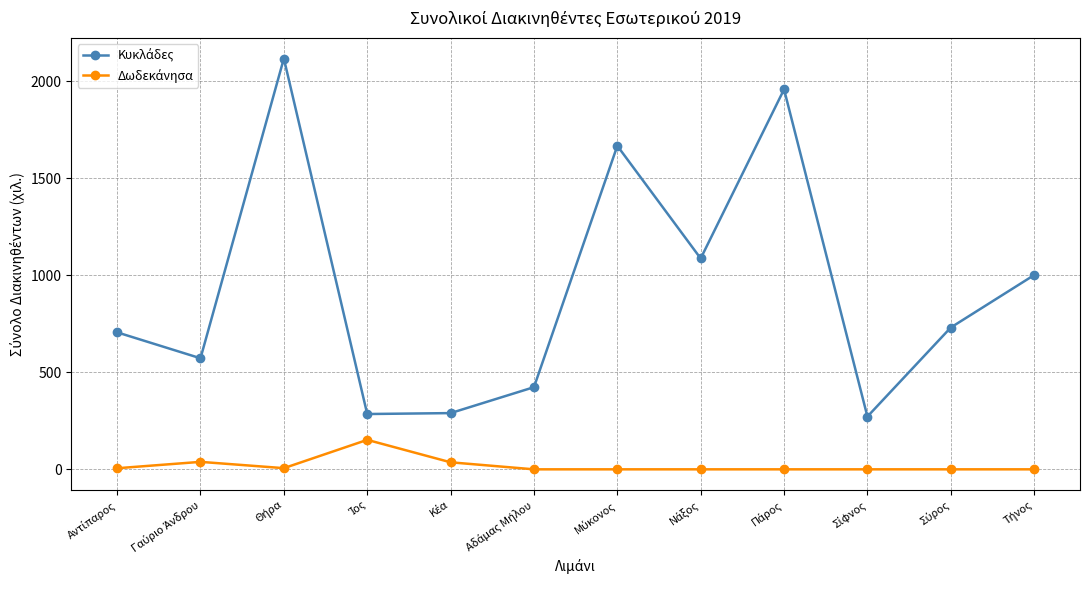

How many categories are shown in the chart?

12